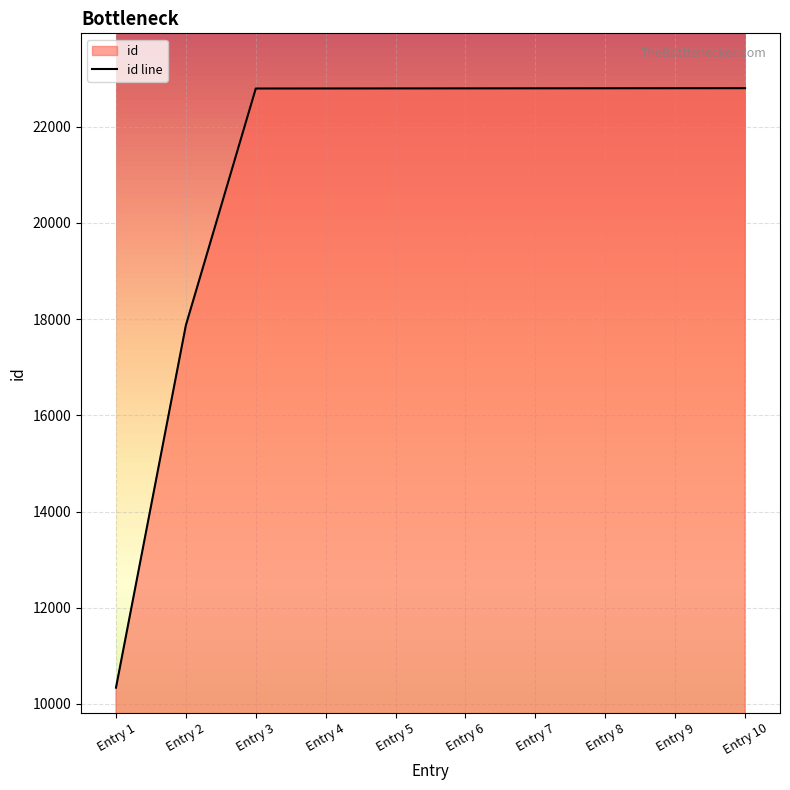

Which label corresponds to the smallest value in the chart?

Entry 1